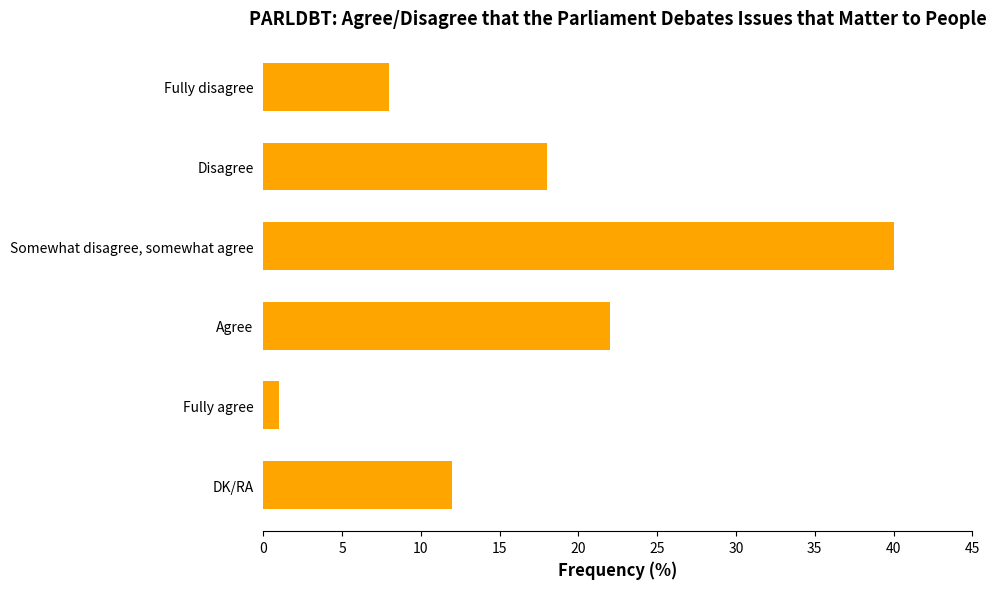

Rank the categories by value from highest to lowest.

Somewhat disagree, somewhat agree, Agree, Disagree, DK/RA, Fully disagree, Fully agree